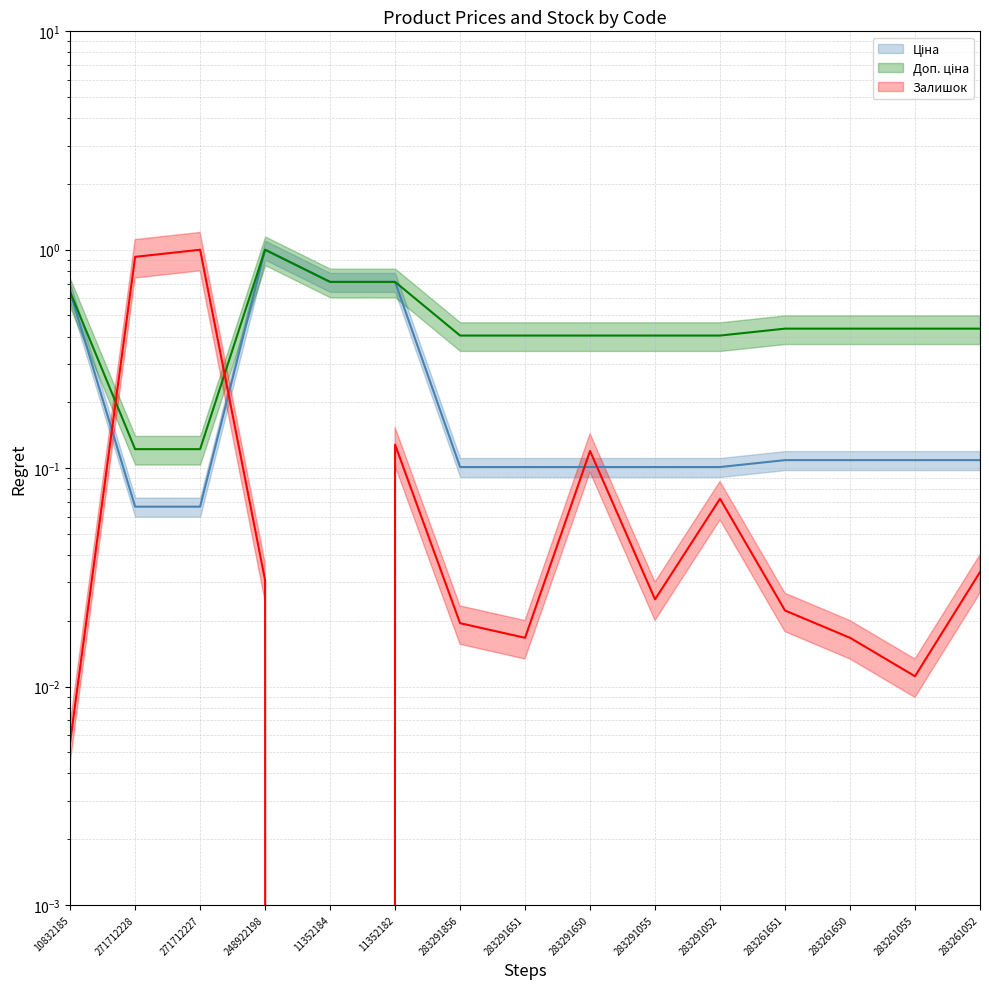

Rank the series at 283291651 from lowest to highest value.

Залишок, Ціна, Доп. ціна